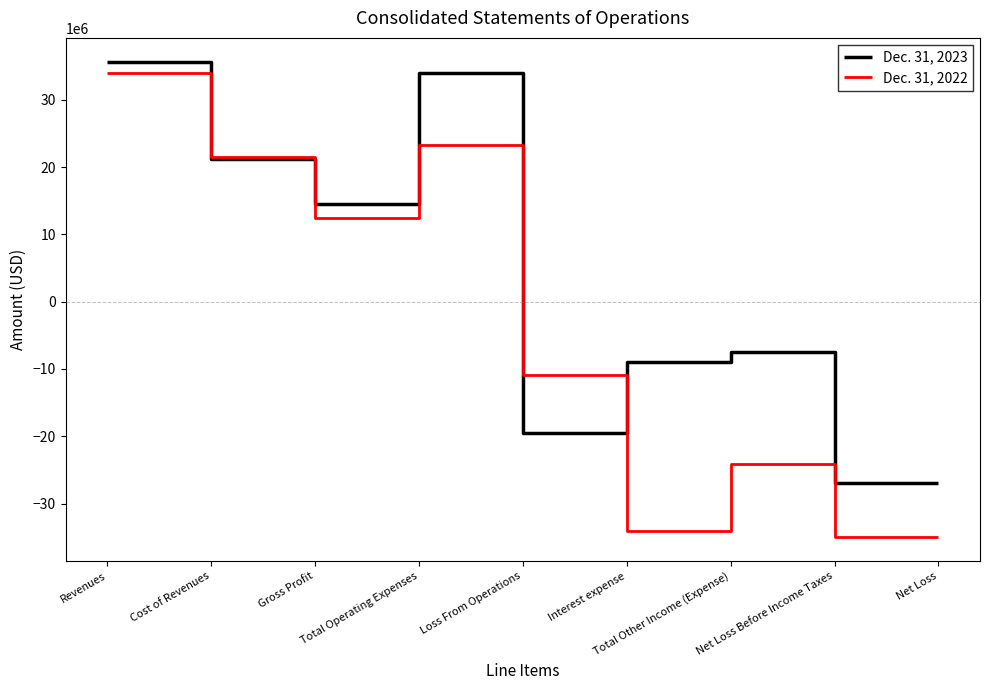

What is the difference between the second highest and minimum values in the Dec. 31, 2023 series?

60934155